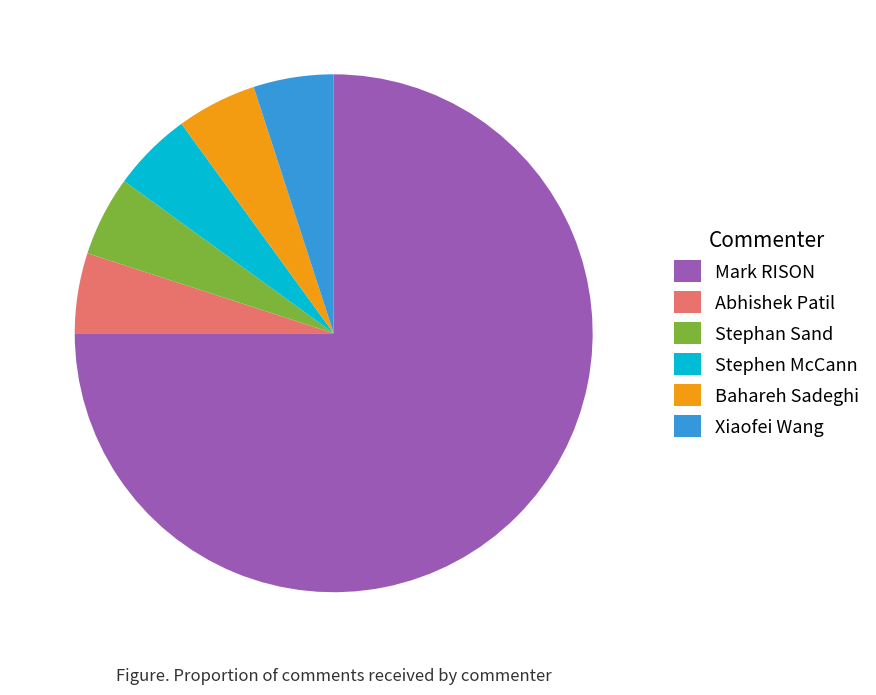

How many segments does this pie chart have?

6